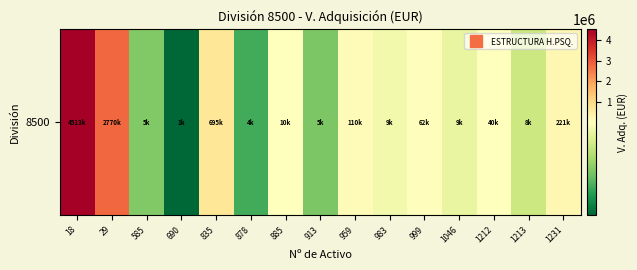

What is the smallest value displayed?

1149.5